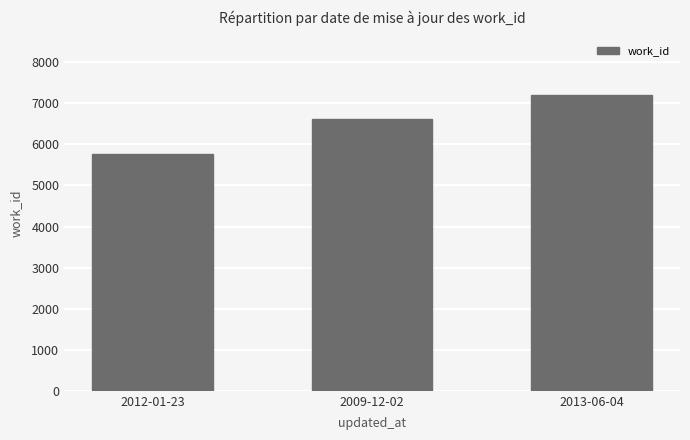

True or false: the data shows 5775 at 2012-01-23.

True